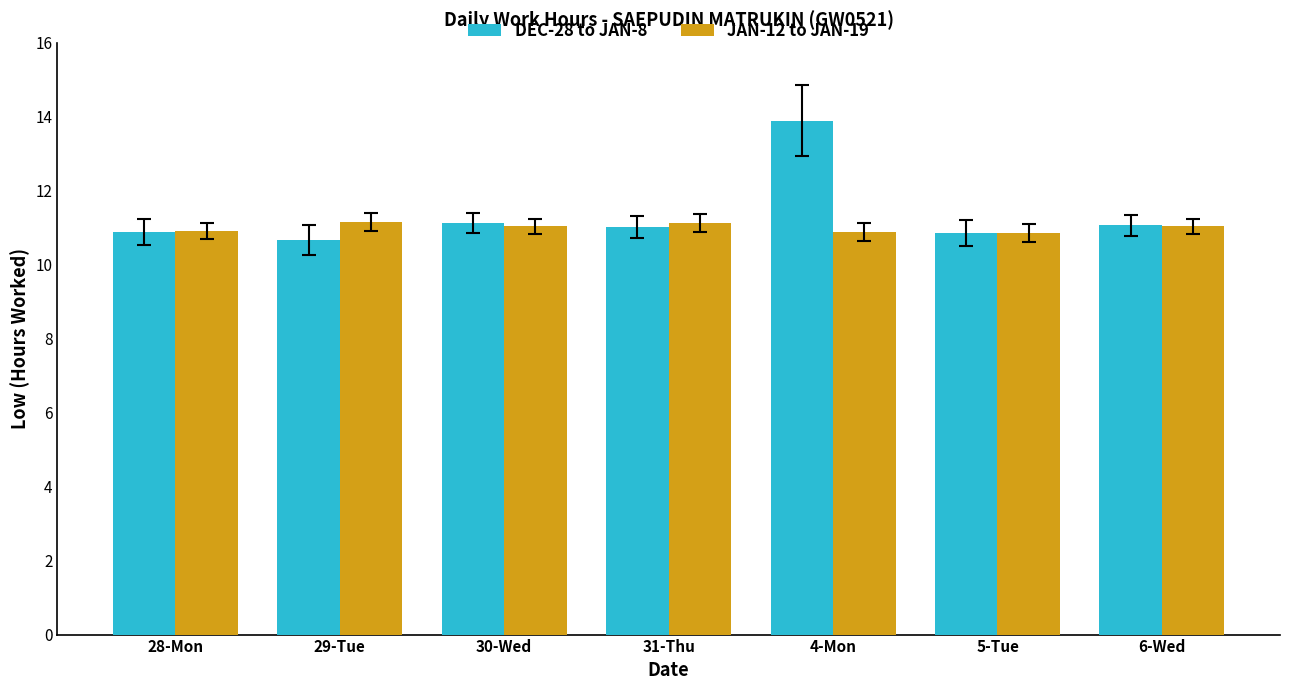

At which label does DEC-28 to JAN-8 reach its peak?

4-Mon